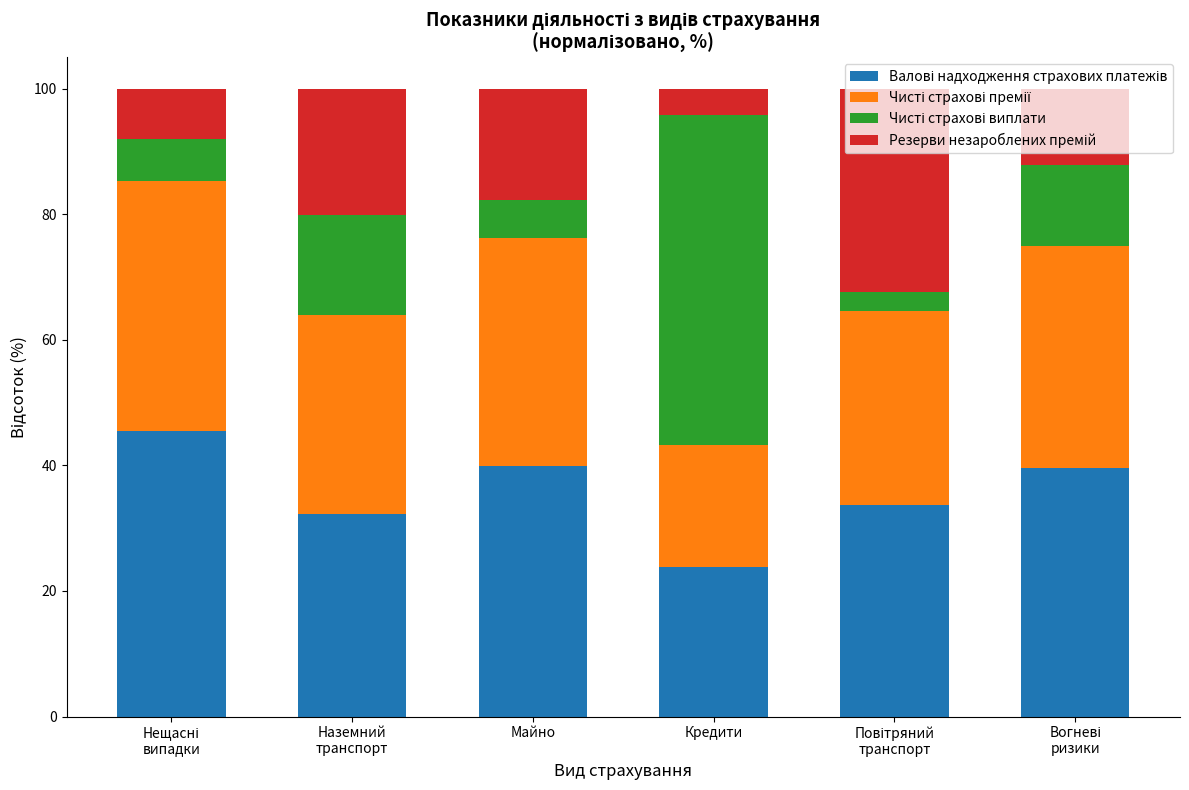

Does the chart contain any negative values?

No